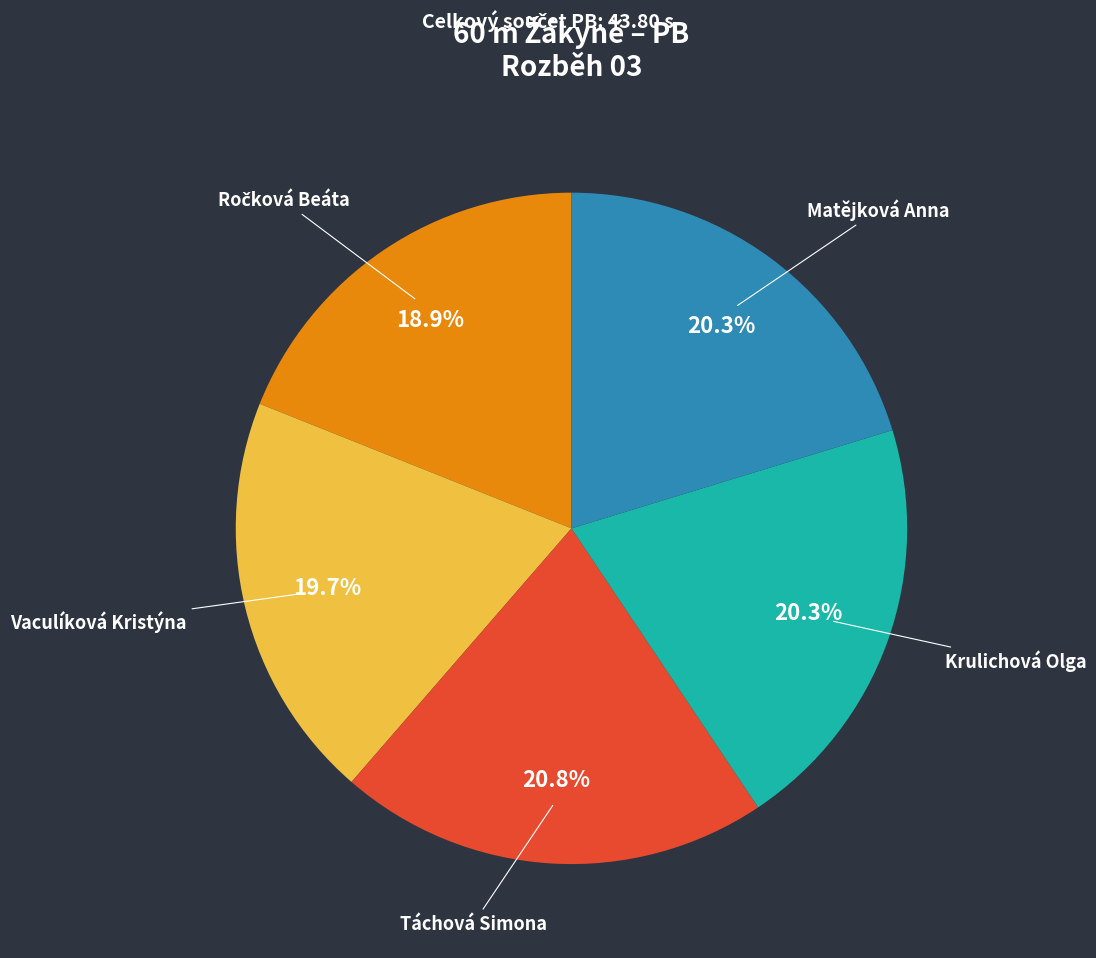

Is Táchová Simona the majority of the pie?

No